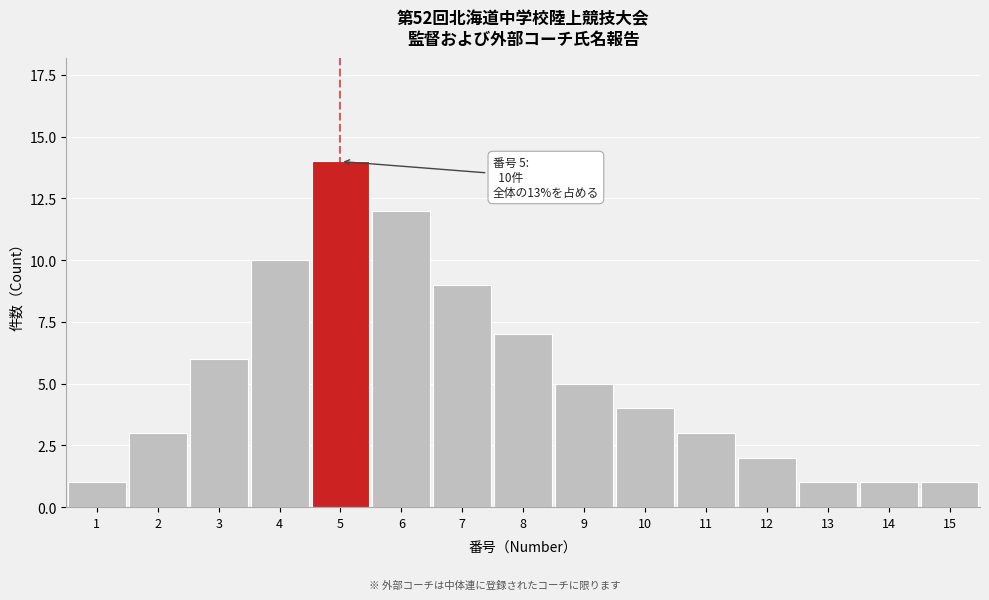

Reading left to right, transcribe all the data shown in this chart.

1	3	6	10	14	12	9	7	5	4	3	2	1	1	1